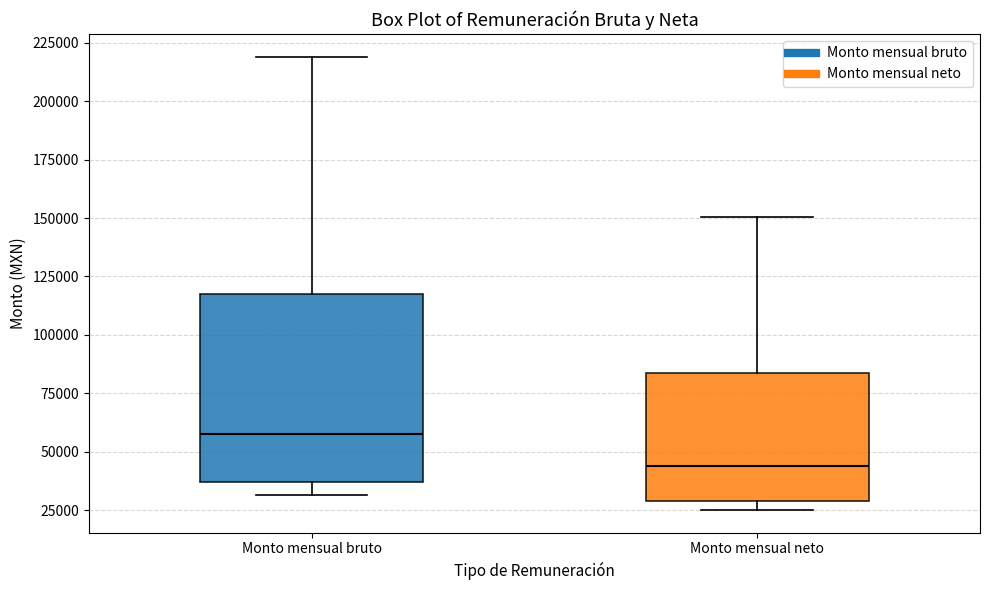

Where does the lower whisker of the box for Monto mensual bruto end on the y-axis? The values are not printed on the chart, so give them approximately, as read against the axis.

30000